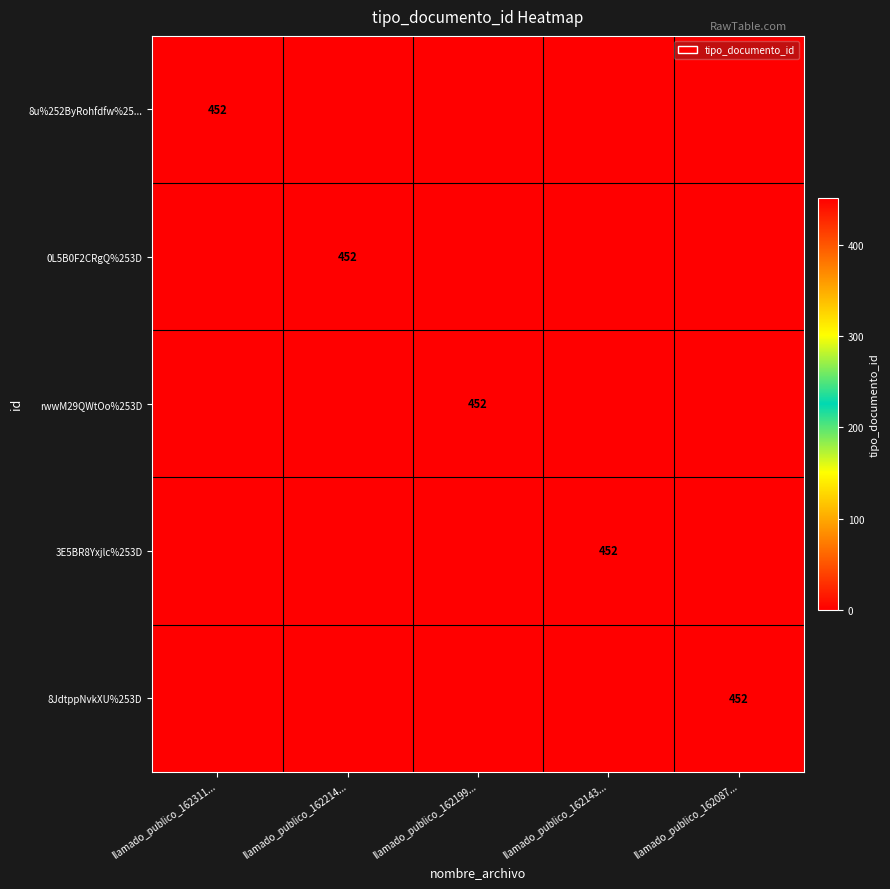

Is it true that 8JdtppNvkXU%253D equals 452 at llamado_publico_162087...?

True